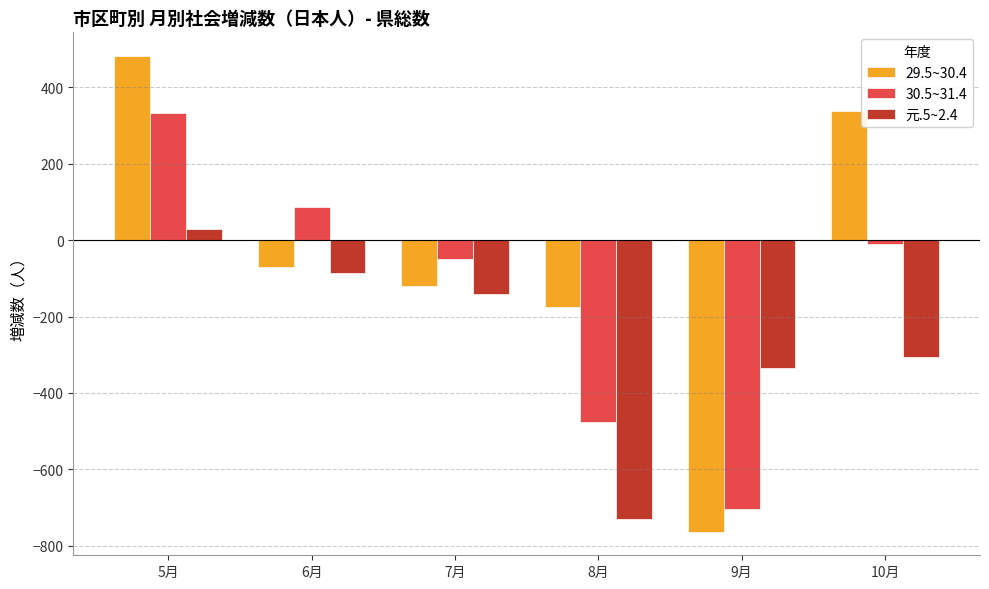

Reading left to right, what are all the values shown in this chart?

29.5~30.4: 482	-69	-120	-175	-763	338
30.5~31.4: 332	86	-50	-475	-704	-11
元.5~2.4: 29	-87	-140	-729	-335	-306